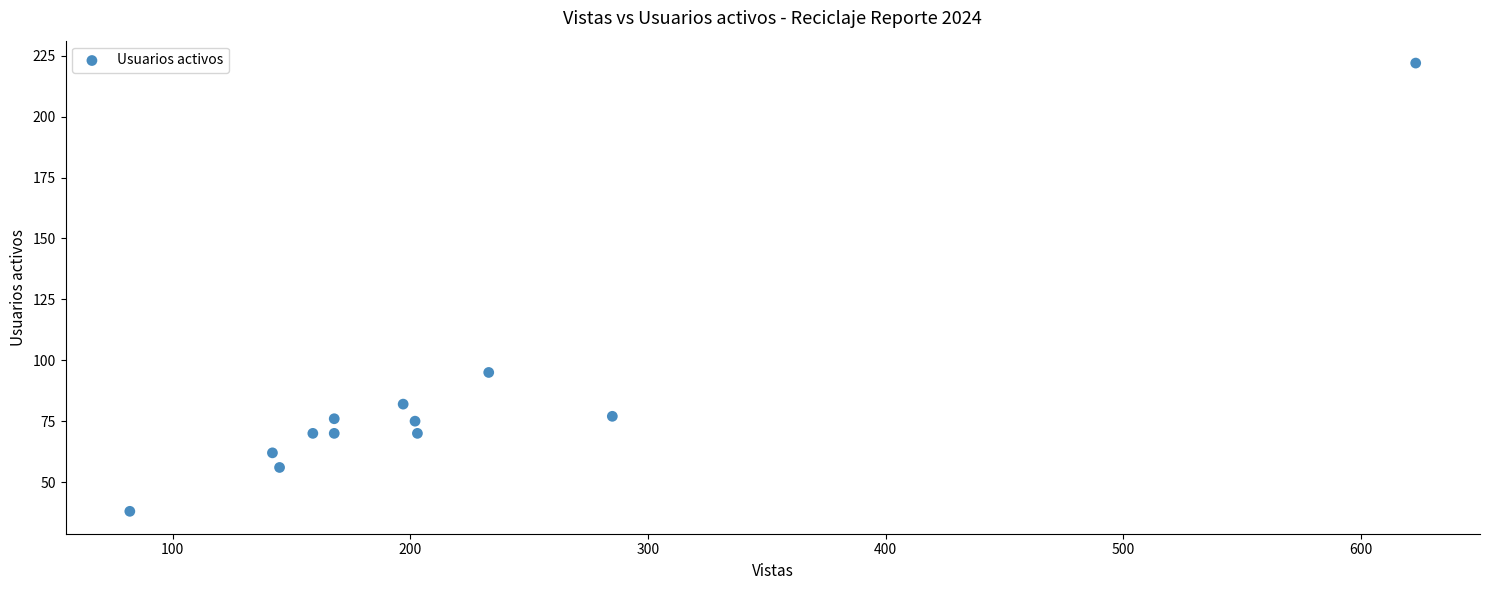

What Y value in the scatter plot is closest to 130?

95